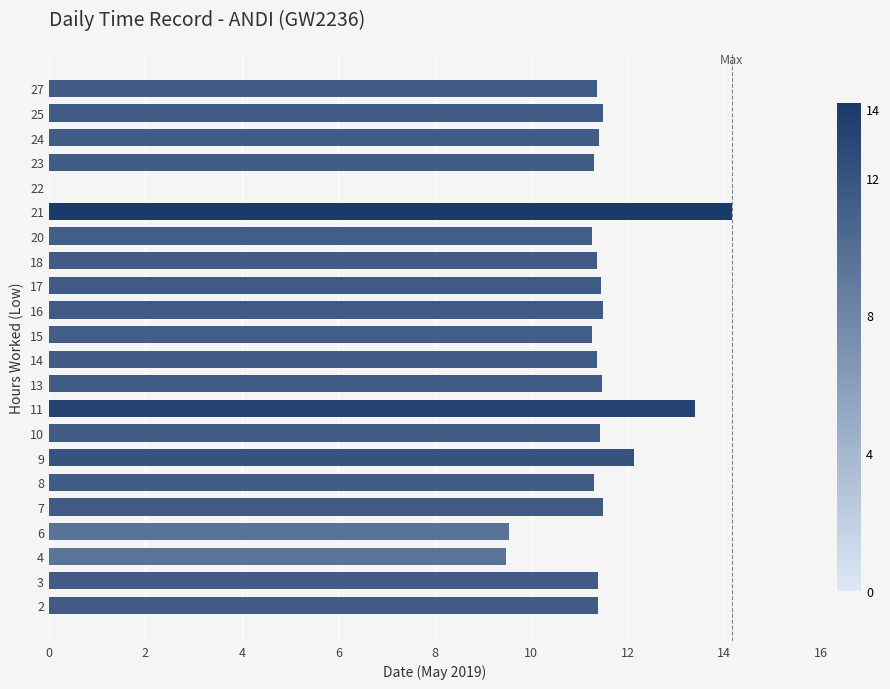

What is the sum of the values at 4 and 24?

20.9